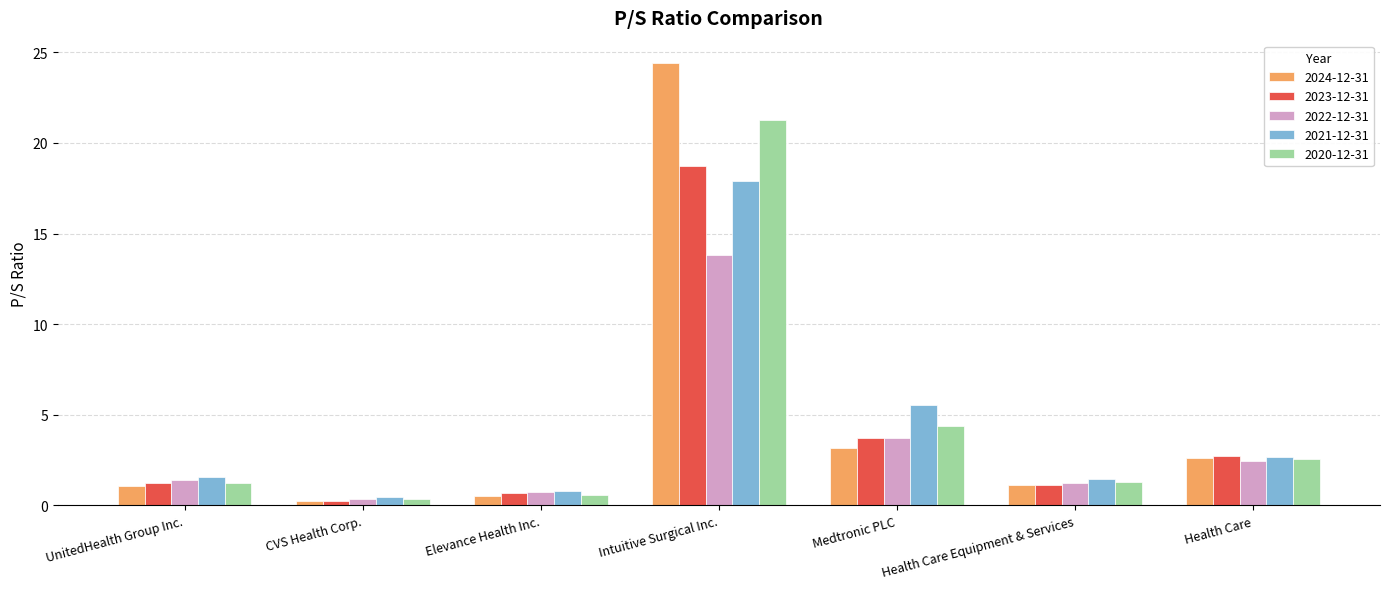

What position from the right is Medtronic PLC?

3